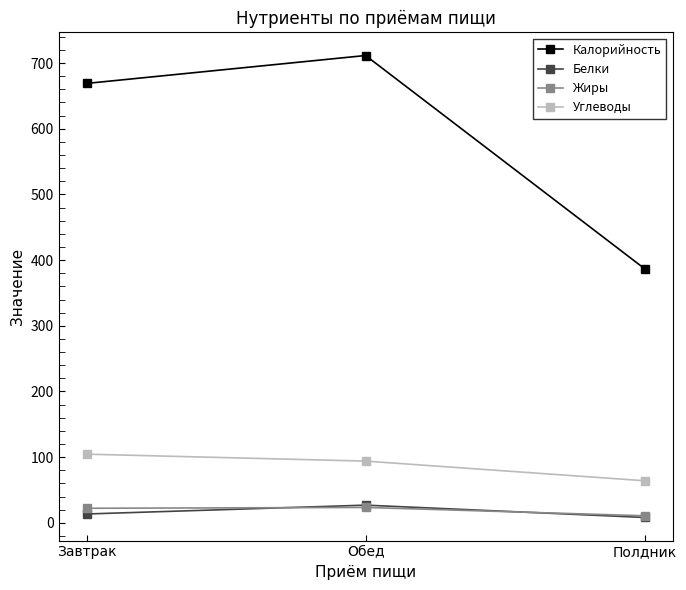

What is the difference between the Калорийность values at Обед and Завтрак?

42.5